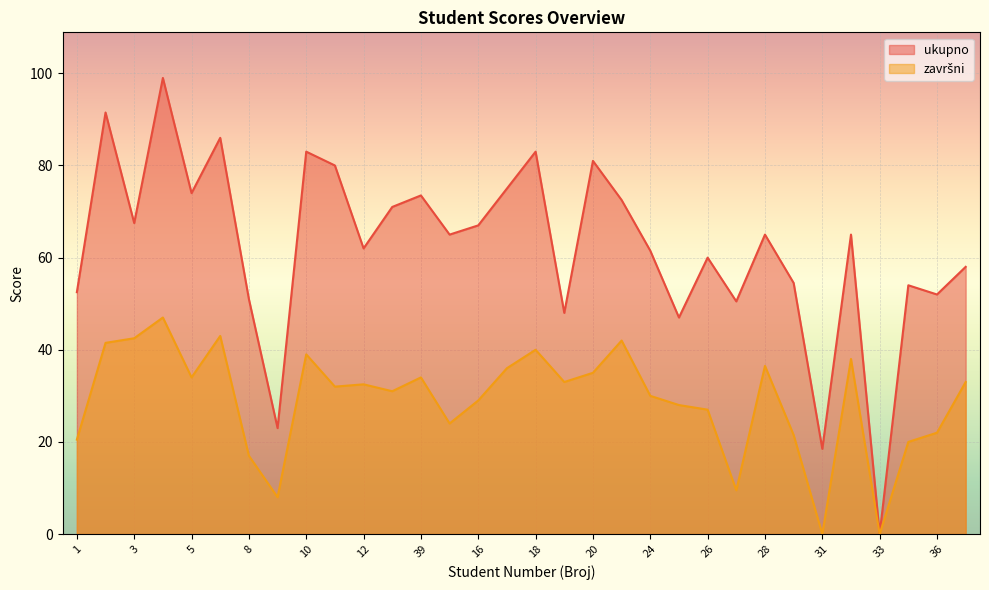

In ukupno, how many points are lower than both neighbors (excluding endpoints)?

11